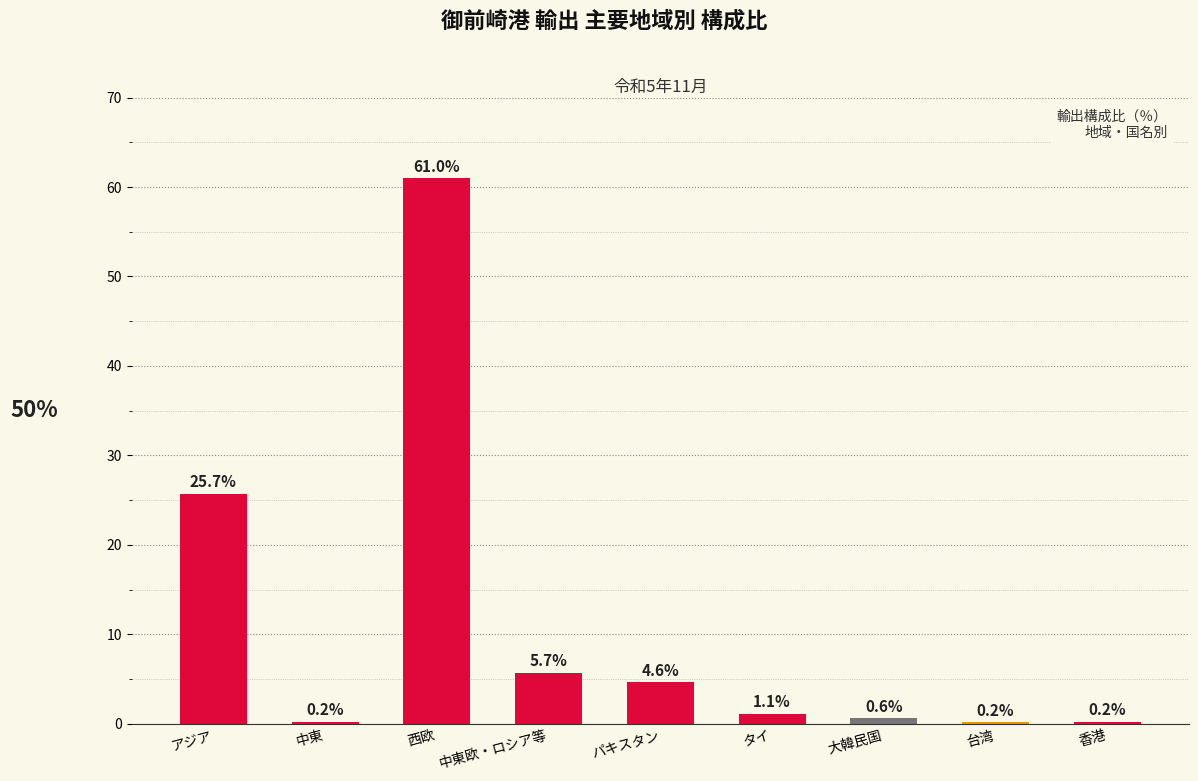

Approximately how many times larger is the value at 西欧 compared to アジア?

2.4